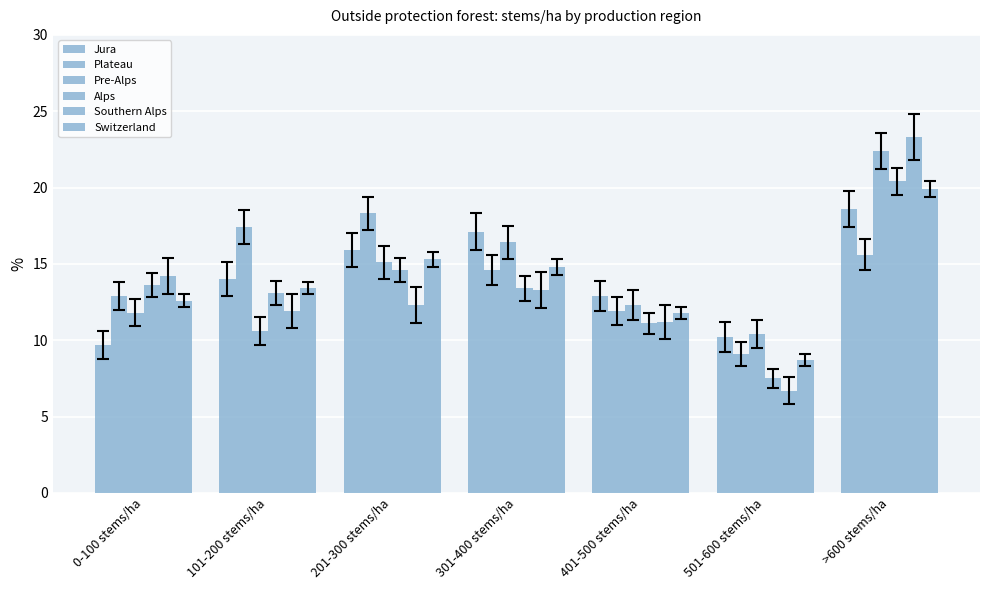

The value of Pre-Alps at 101-200 stems/ha is 10.6. True or false?

True